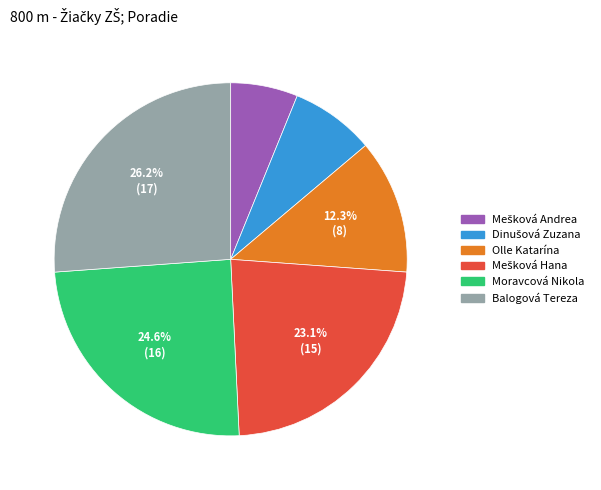

Which has a higher value, Moravcová Nikola or Olle Katarína?

Moravcová Nikola